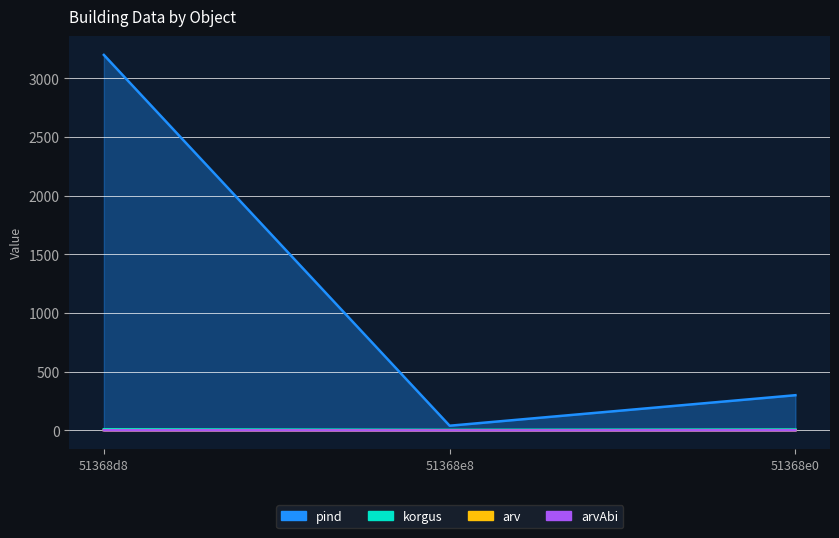

Which has a higher value, 51368e0 or 51368e8?

51368e0